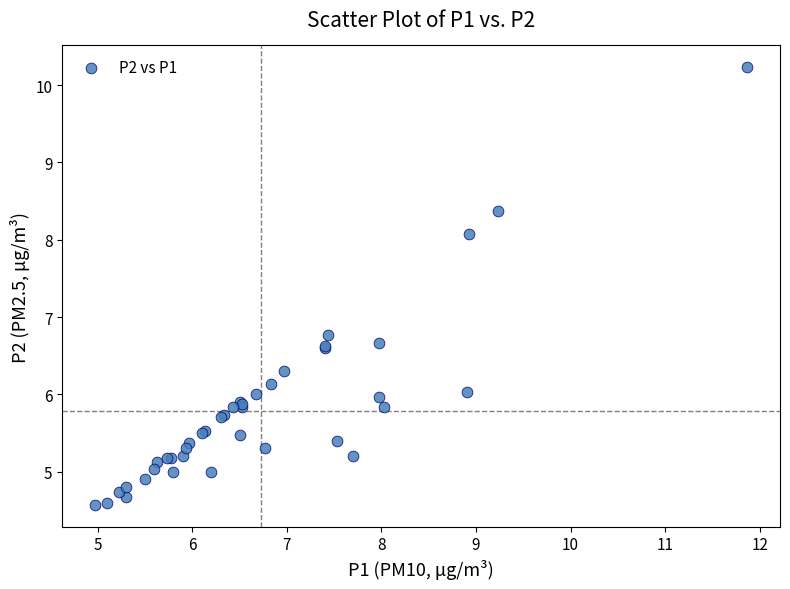

What Y value in the scatter plot is closest to 7?

6.8